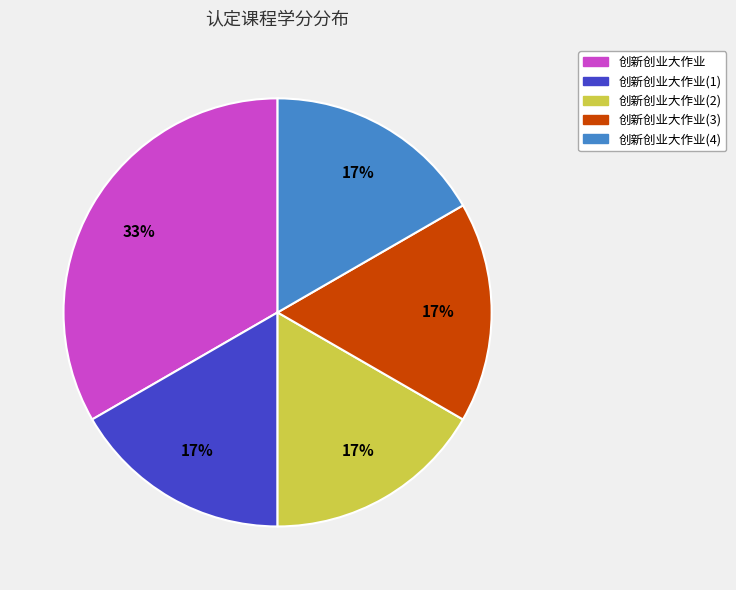

Count the number of slices in the pie.

5